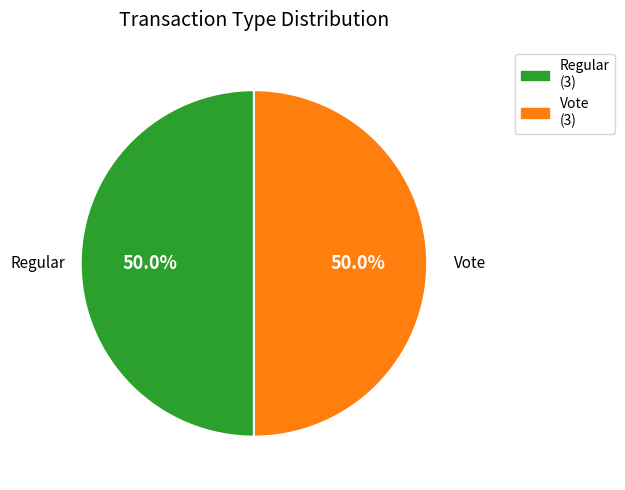

What is the ratio of the value at Vote to the value at Regular?

1.0